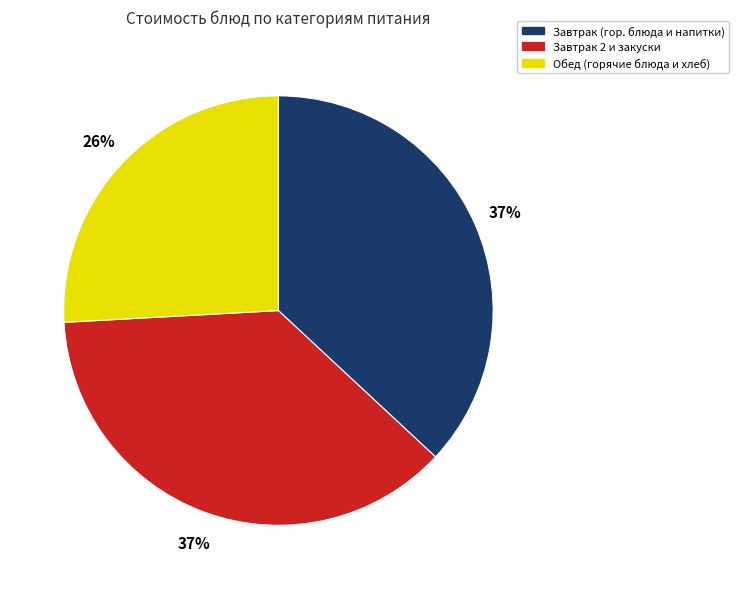

Does any single category account for the majority?

No